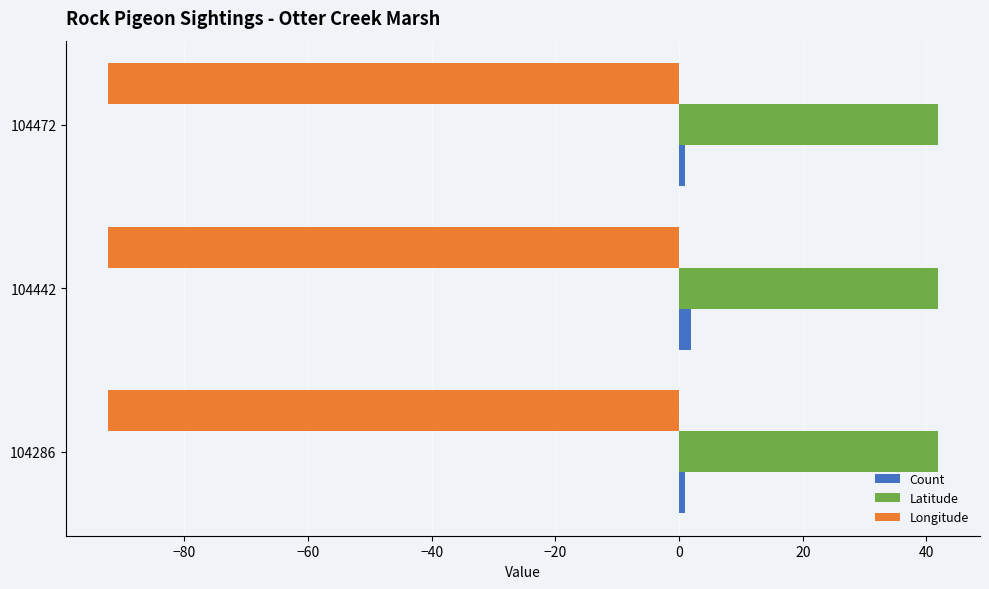

True or false: Longitude has a value of -22.2 at 104286.

False